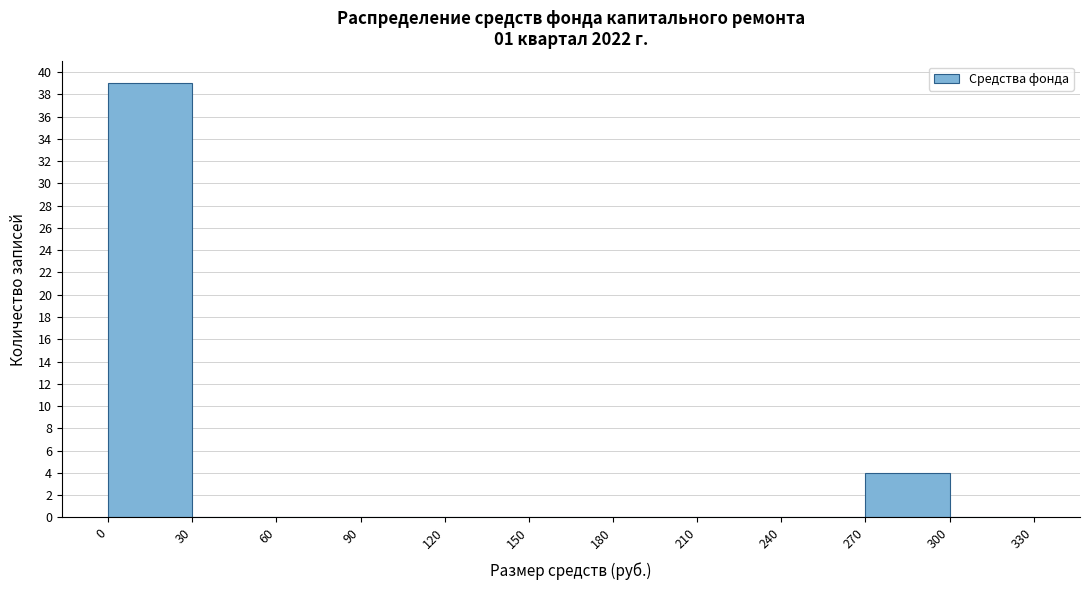

Reading left to right, list every bar in this chart as the range it spans on the x-axis followed by its height. The values are not printed on the chart, so give them approximately, as read against the axis.

0 to 30: 39
30 to 60: 0
60 to 90: 0
90 to 120: 0
120 to 150: 0
150 to 180: 0
180 to 210: 0
210 to 240: 0
240 to 270: 0
270 to 300: 4
300 to 330: 0